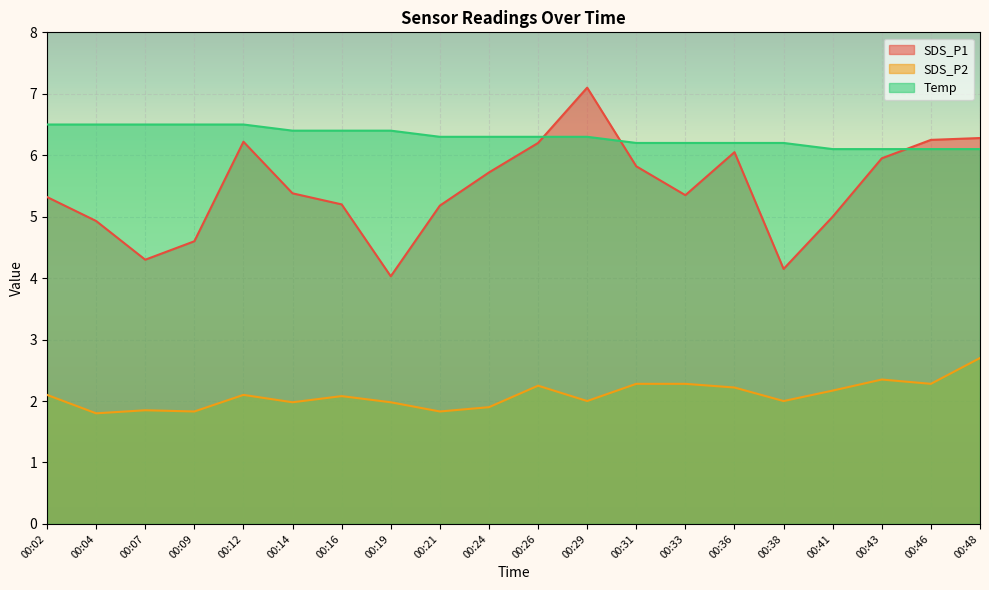

Rank the series by their average value, from lowest to highest.

SDS_P2, SDS_P1, Temp